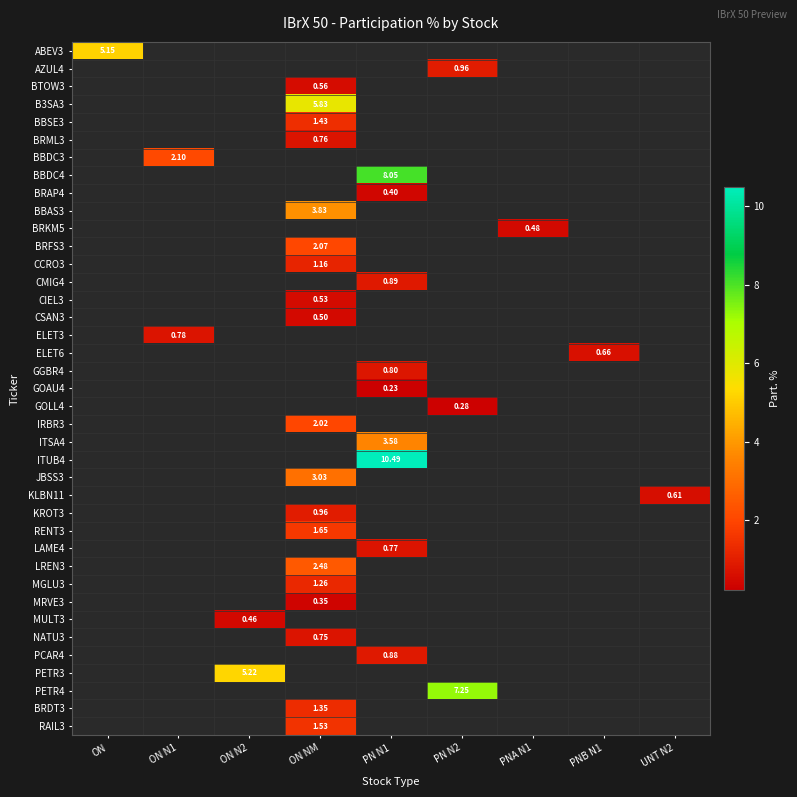

Which series has the largest range (max minus min)?

ABEV3